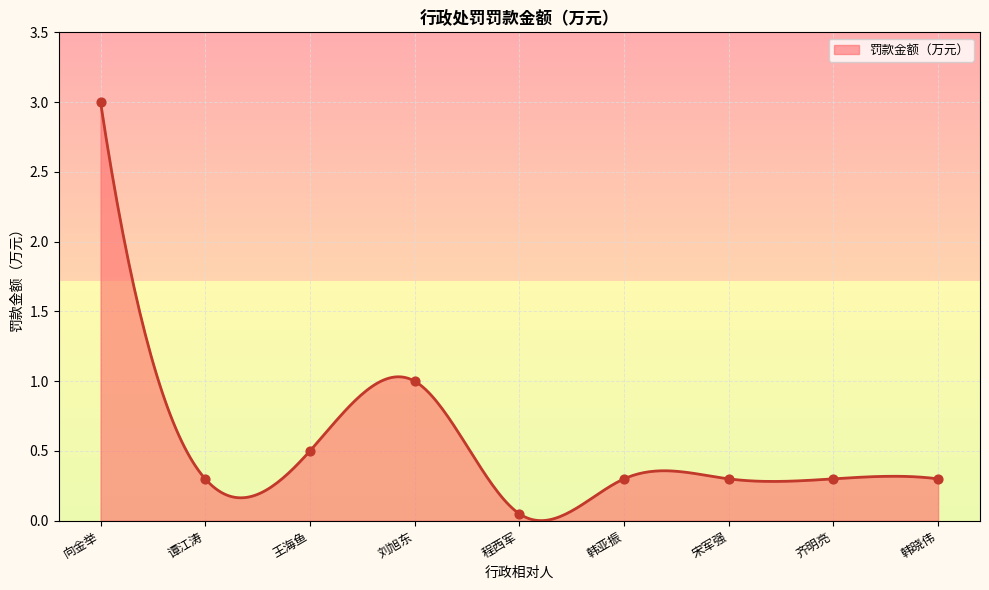

Between 宋军强 and 程西军, which is larger?

宋军强